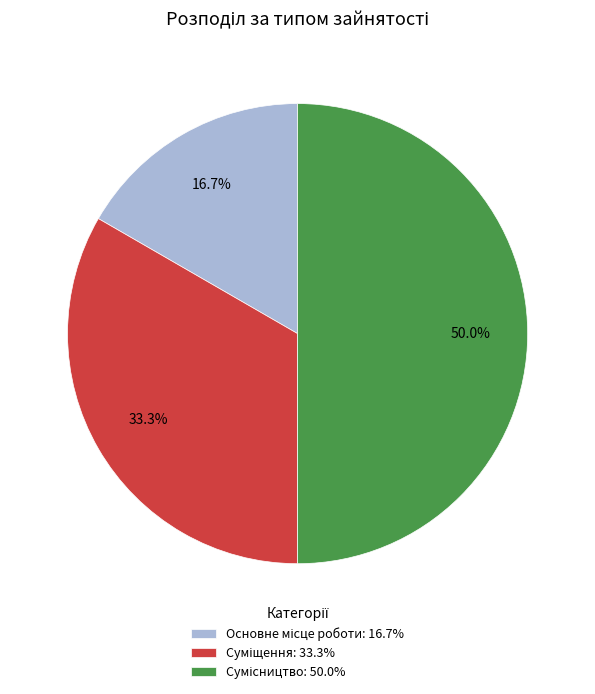

Is it true that Суміщення is 33% of the pie?

True